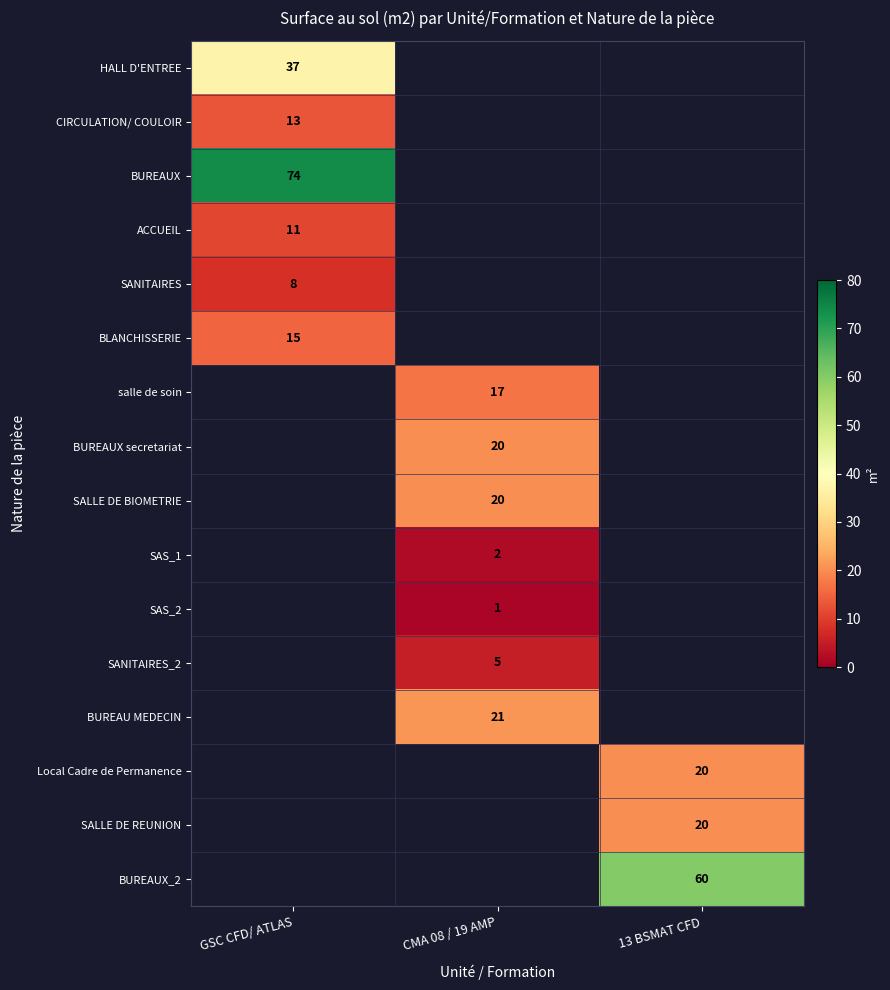

How many data points does each series have?

3